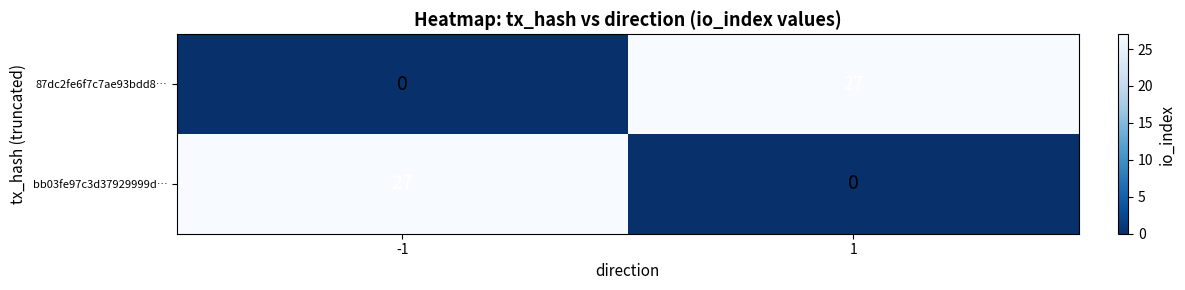

The 87dc2fe6f7c7ae93bdd8… series shows 27 at 1. True or false?

True